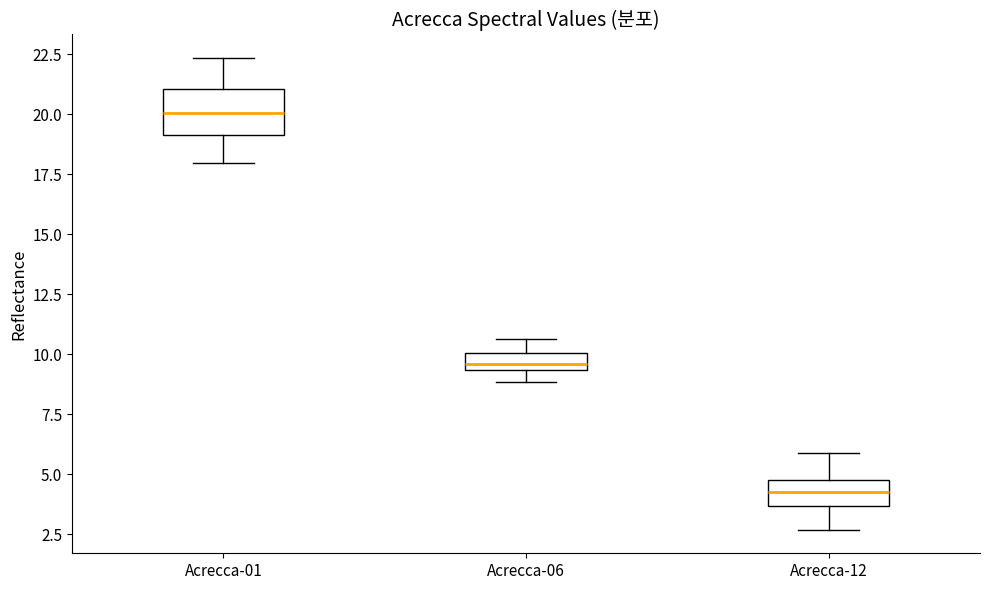

Where is the upper edge of the box for Acrecca-01 on the y-axis? The values are not printed on the chart, so give them approximately, as read against the axis.

21.0